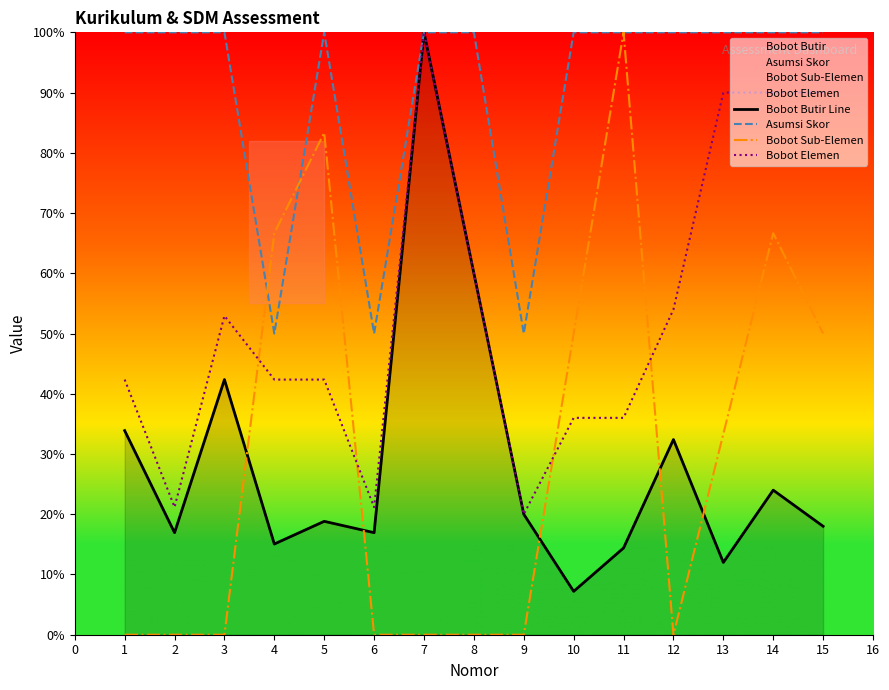

In Bobot Sub-Elemen, how many points are higher than both neighbors (excluding endpoints)?

3